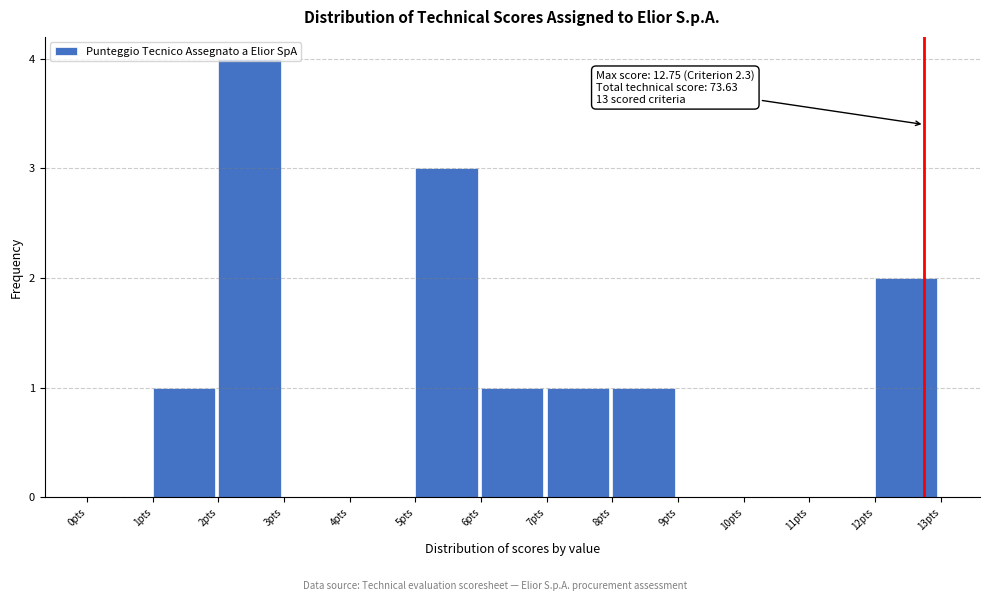

Over which range of the x-axis is the bar tallest?

2 to 3